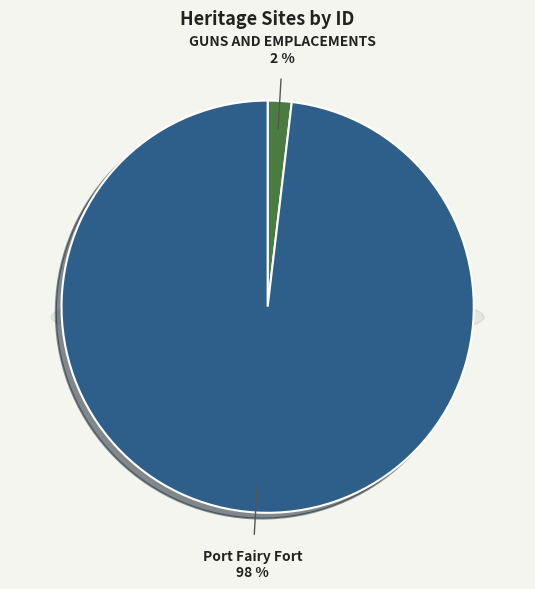

Do GUNS AND EMPLACEMENTS and Port Fairy Fort together represent more than half of the pie?

Yes